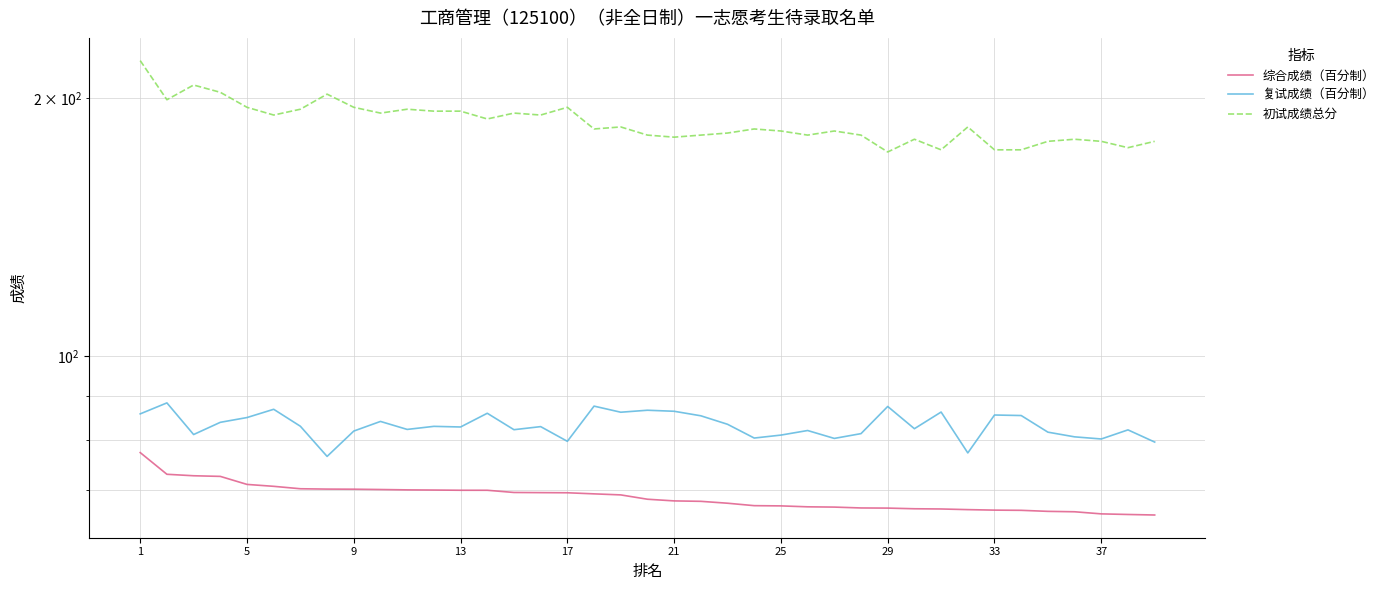

What is the minimum value shown in the chart?

65.4